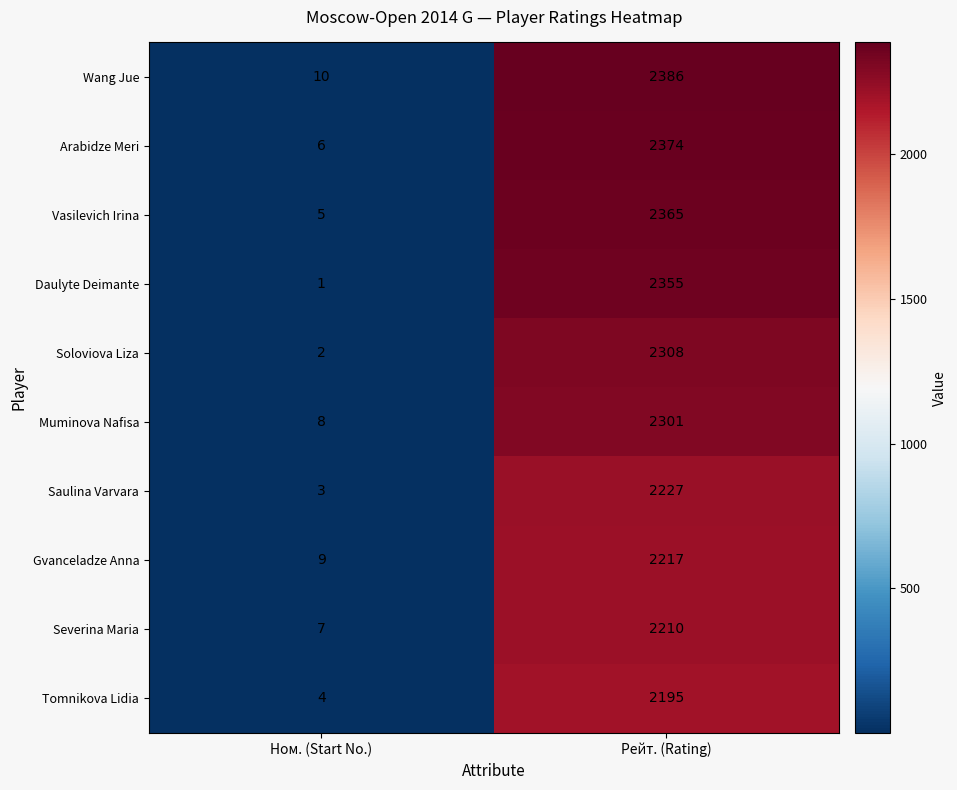

Between Ном. (Start No.) and Рейт. (Rating), which series saw the biggest shift?

Wang Jue